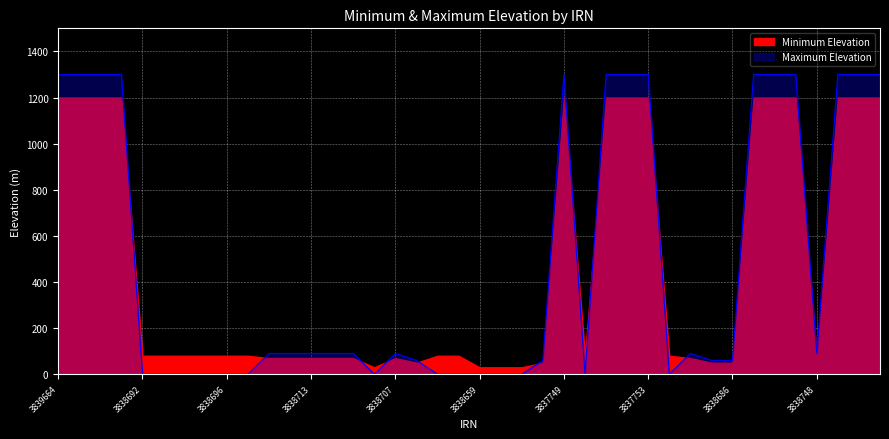

How many interior local peaks (higher than both neighbors) does the data have?

3